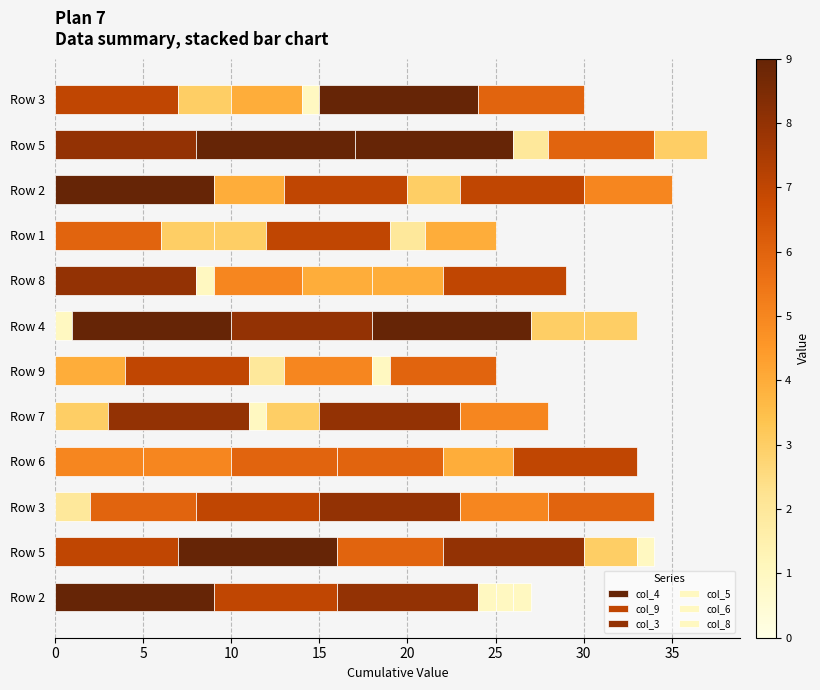

Count the number of data series in this chart.

6